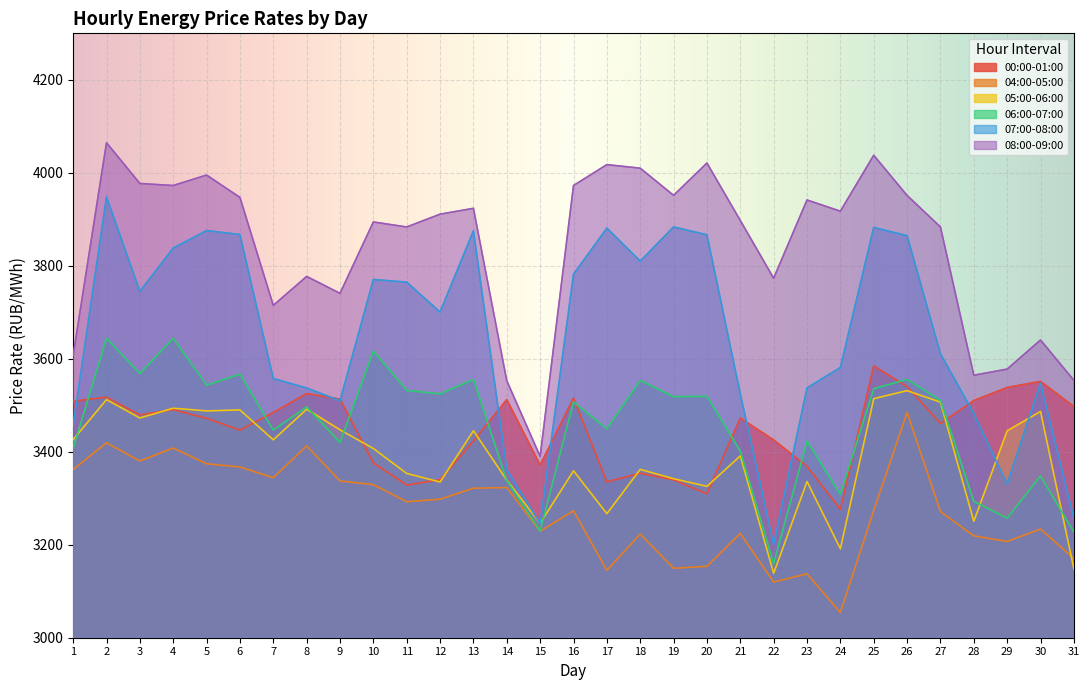

Reading right to left, extract all data points from this chart.

00:00-01:00: 31=3497.3	30=3551.3	29=3538.3	28=3510.1	27=3460.7	26=3540.1	25=3584.7	24=3276.2	23=3368.6	22=3425.5	21=3472.5	20=3309.7	19=3339.4	18=3353.8	17=3335.2	16=3515.4	15=3371.5	14=3512.2	13=3423.3	12=3340.0	11=3328.3	10=3376.0	9=3513.3	8=3525.1	7=3484.4	6=3446.7	5=3472.0	4=3490.6	3=3479.3	2=3517.3	1=3508.9
04:00-05:00: 31=3170.5	30=3233.6	29=3207.0	28=3219.1	27=3271.3	26=3484.7	25=3274.0	24=3054.2	23=3137.5	22=3119.8	21=3224.4	20=3153.6	19=3149.4	18=3222.9	17=3144.9	16=3273.2	15=3229.0	14=3323.0	13=3321.6	12=3297.9	11=3292.6	10=3329.2	9=3337.2	8=3412.7	7=3344.2	6=3367.3	5=3374.2	4=3408.1	3=3380.1	2=3419.3	1=3361.9
05:00-06:00: 31=3148.1	30=3486.7	29=3445.0	28=3250.5	27=3506.8	26=3531.5	25=3514.2	24=3191.4	23=3336.1	22=3138.6	21=3391.1	20=3325.6	19=3342.1	18=3362.1	17=3266.9	16=3359.0	15=3246.3	14=3338.9	13=3445.2	12=3334.9	11=3353.3	10=3407.0	9=3447.3	8=3491.5	7=3425.6	6=3490.0	5=3487.9	4=3493.6	3=3472.7	2=3512.2	1=3426.1
06:00-07:00: 31=3227.5	30=3347.8	29=3257.3	28=3293.3	27=3510.4	26=3555.6	25=3535.7	24=3308.3	23=3422.9	22=3159.6	21=3401.4	20=3519.3	19=3518.3	18=3553.5	17=3449.0	16=3507.3	15=3229.7	14=3338.1	13=3555.6	12=3524.5	11=3532.1	10=3616.3	9=3420.0	8=3496.6	7=3446.5	6=3566.9	5=3543.3	4=3644.1	3=3568.2	2=3643.9	1=3407.8
07:00-08:00: 31=3256.7	30=3547.3	29=3330.5	28=3482.2	27=3610.9	26=3864.7	25=3882.5	24=3581.3	23=3537.3	22=3200.4	21=3524.6	20=3866.8	19=3883.5	18=3810.0	17=3881.1	16=3781.8	15=3245.6	14=3361.2	13=3875.3	12=3700.6	11=3764.9	10=3770.5	9=3509.7	8=3537.1	7=3557.5	6=3867.3	5=3875.7	4=3838.2	3=3744.8	2=3948.2	1=3457.2
08:00-09:00: 31=3553.7	30=3640.4	29=3577.8	28=3564.6	27=3883.5	26=3951.3	25=4037.7	24=3917.4	23=3941.6	22=3773.3	21=3897.5	20=4021.1	19=3951.5	18=4010.0	17=4017.6	16=3972.7	15=3389.9	14=3552.7	13=3923.6	12=3911.0	11=3883.5	10=3894.3	9=3740.8	8=3777.1	7=3714.8	6=3947.1	5=3995.1	4=3972.7	3=3977.0	2=4064.7	1=3607.5